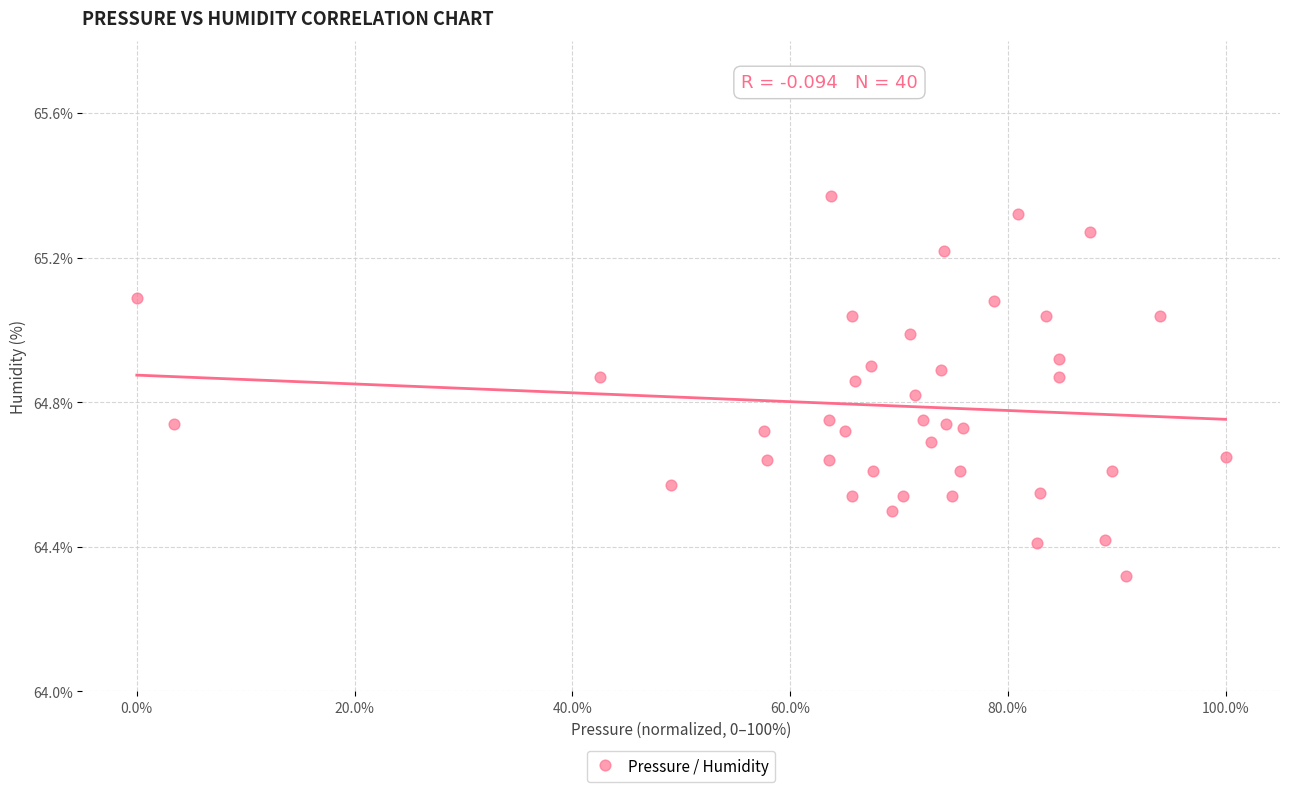

What is the range of X values (max minus min)?

100.0